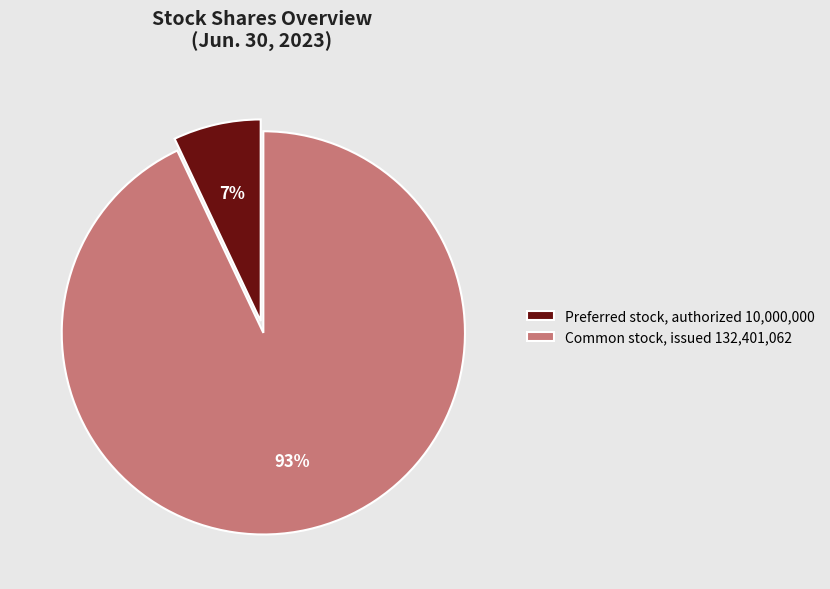

Which category has the smallest portion of the pie?

Preferred stock, authorized